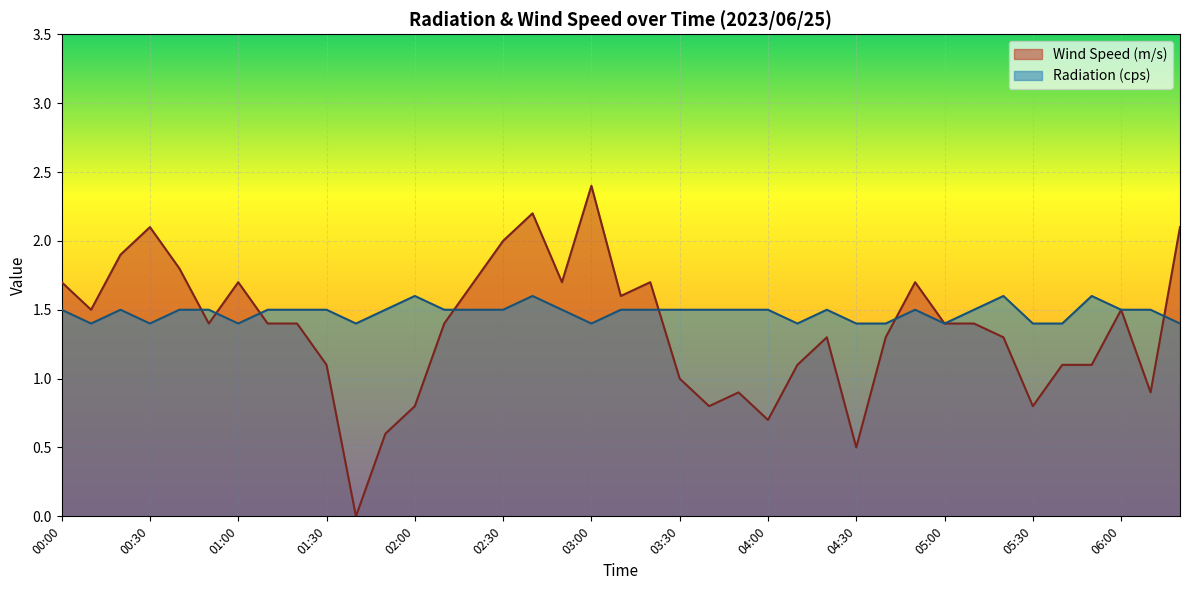

At which label is Wind Speed (m/s) closest to 1?

03:30